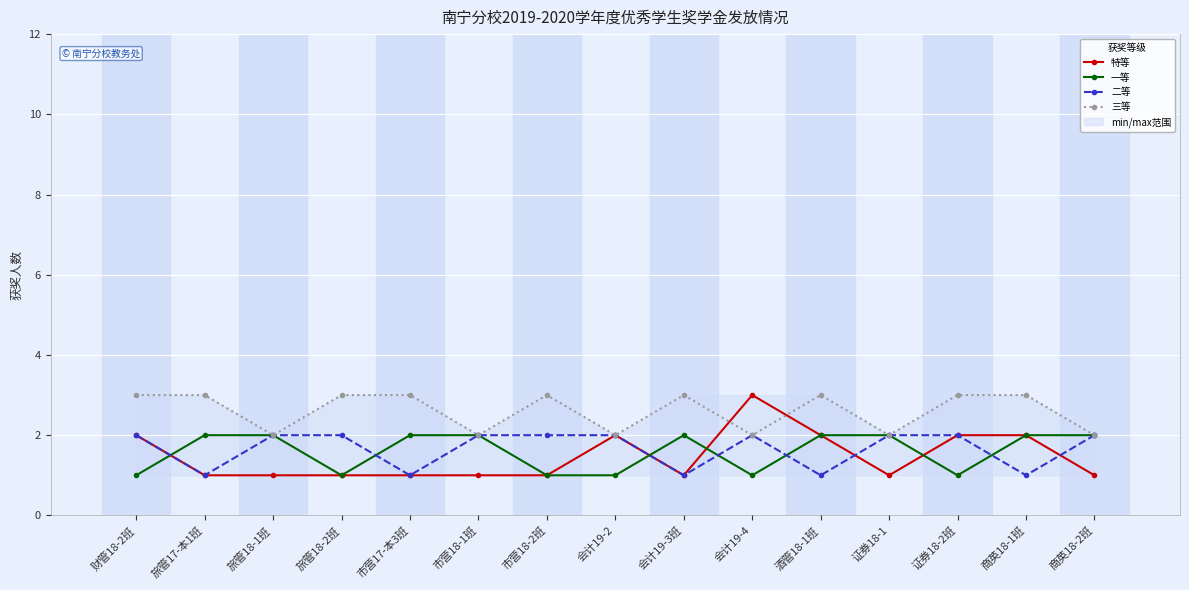

What is the maximum value for 二等?

2